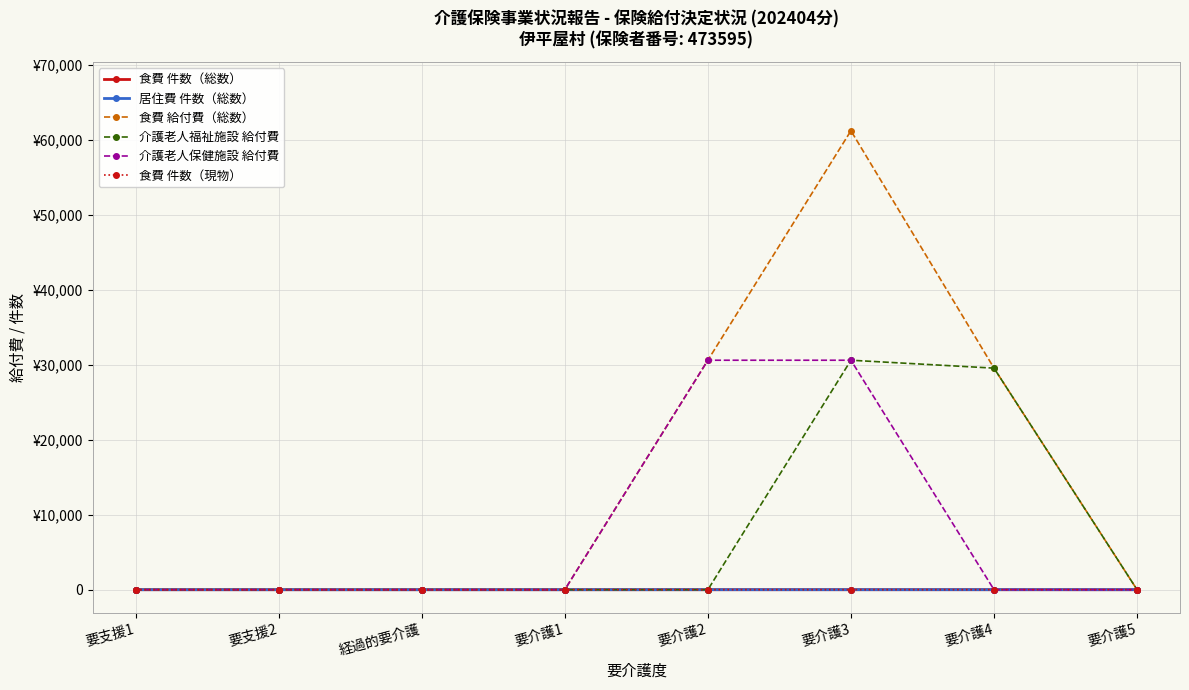

Is this an area chart (filled region under the line)?

No